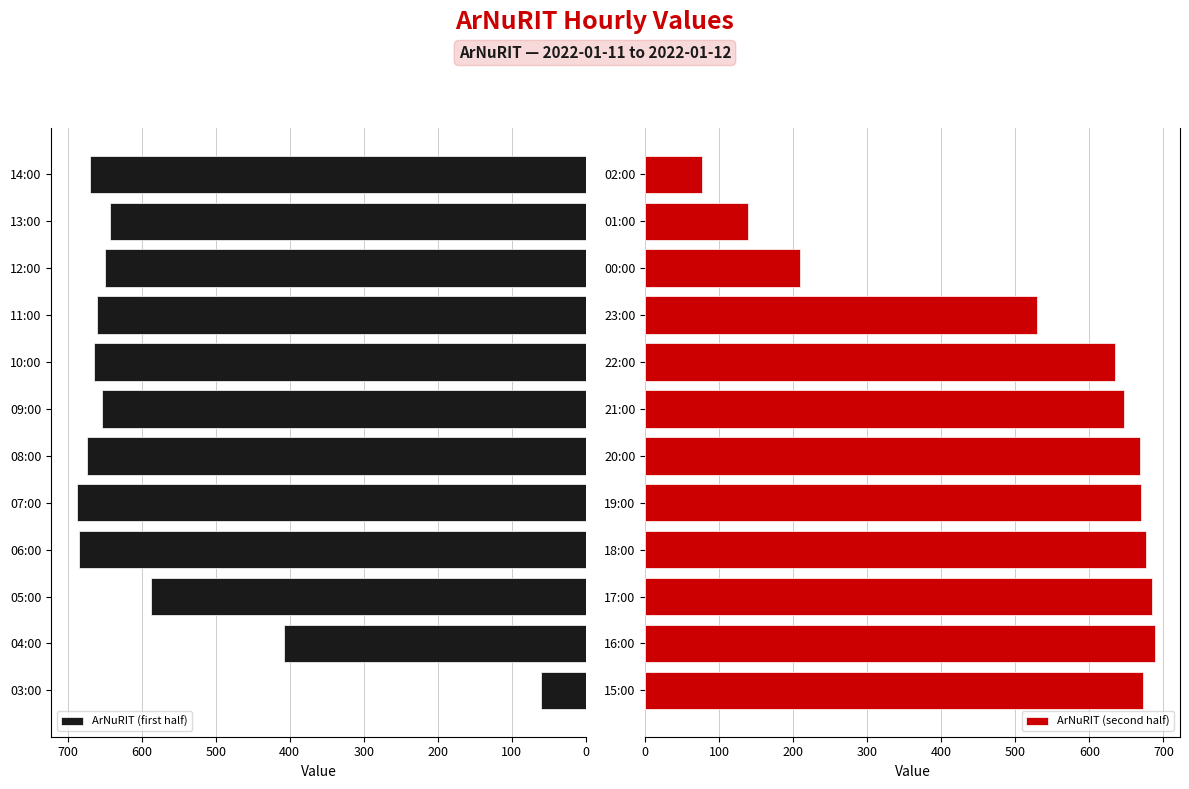

What is the highest value of the ArNuRIT (first half) series?

688